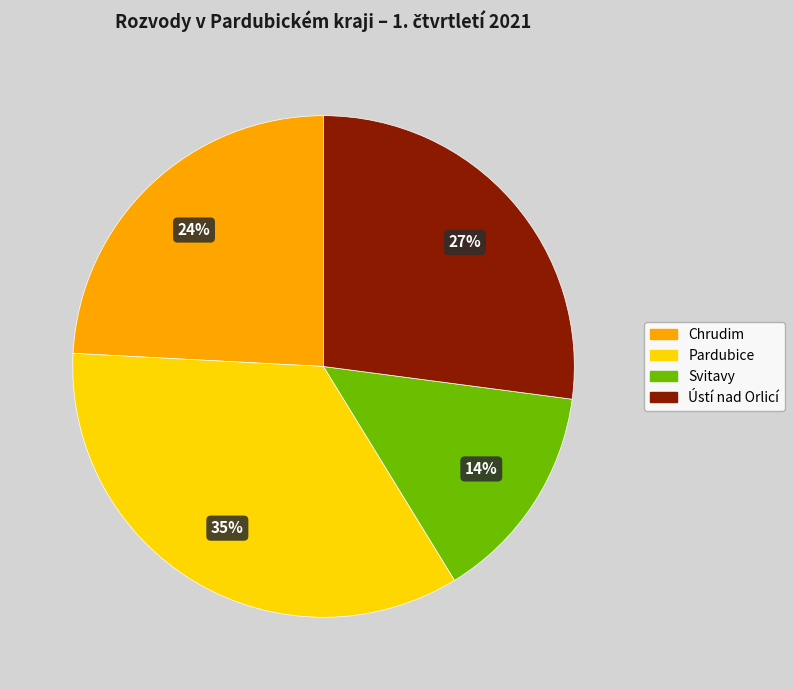

To the nearest percent, what is the combined percentage of Svitavy and Pardubice?

49%